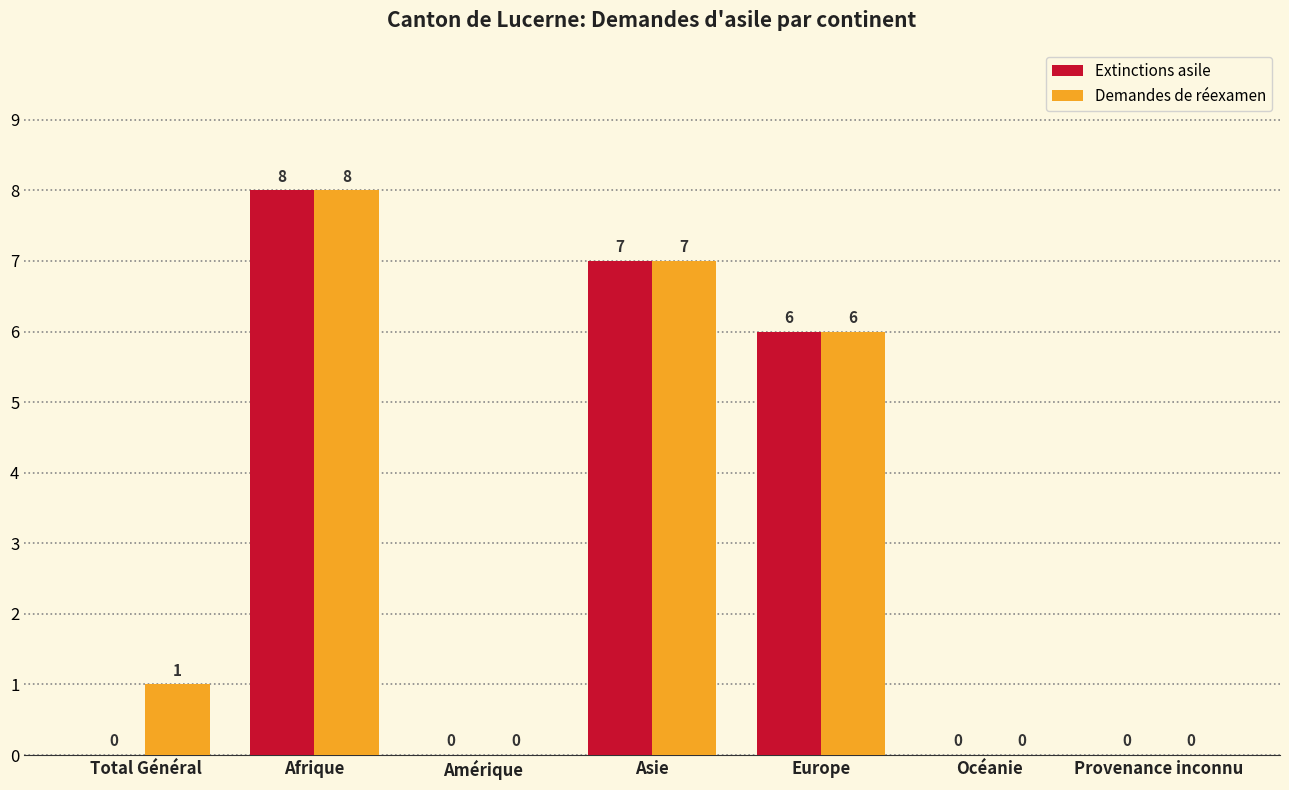

The Extinctions asile series shows 6 at Europe. True or false?

True